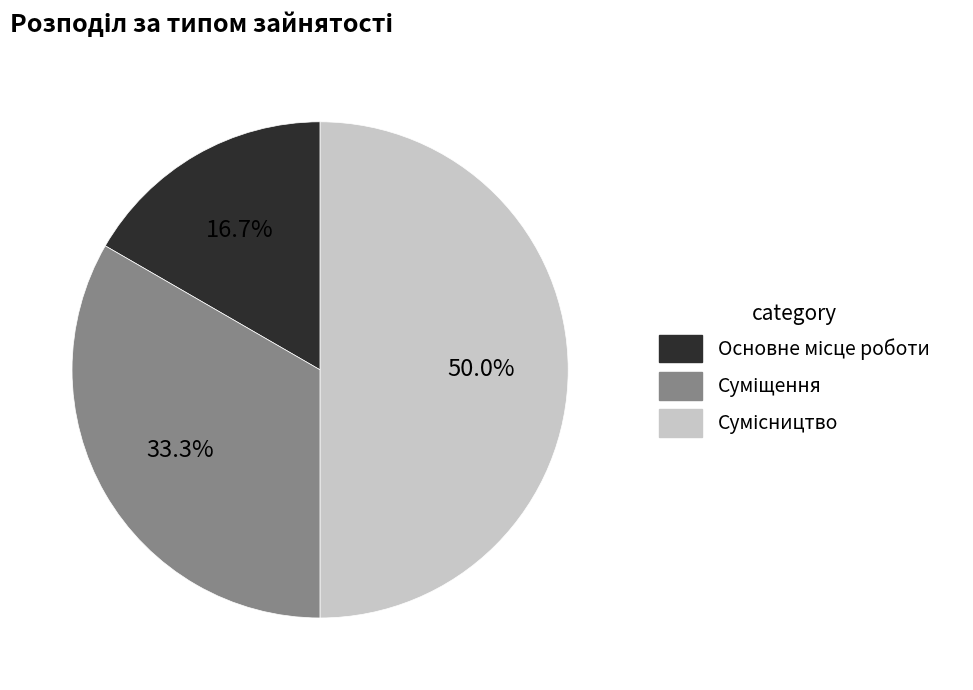

Rank the categories by value from highest to lowest.

Сумісництво, Суміщення, Основне місце роботи